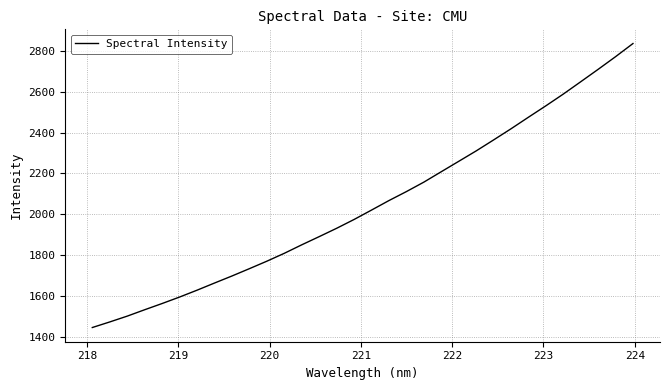

What is the greatest value displayed?

2836.9